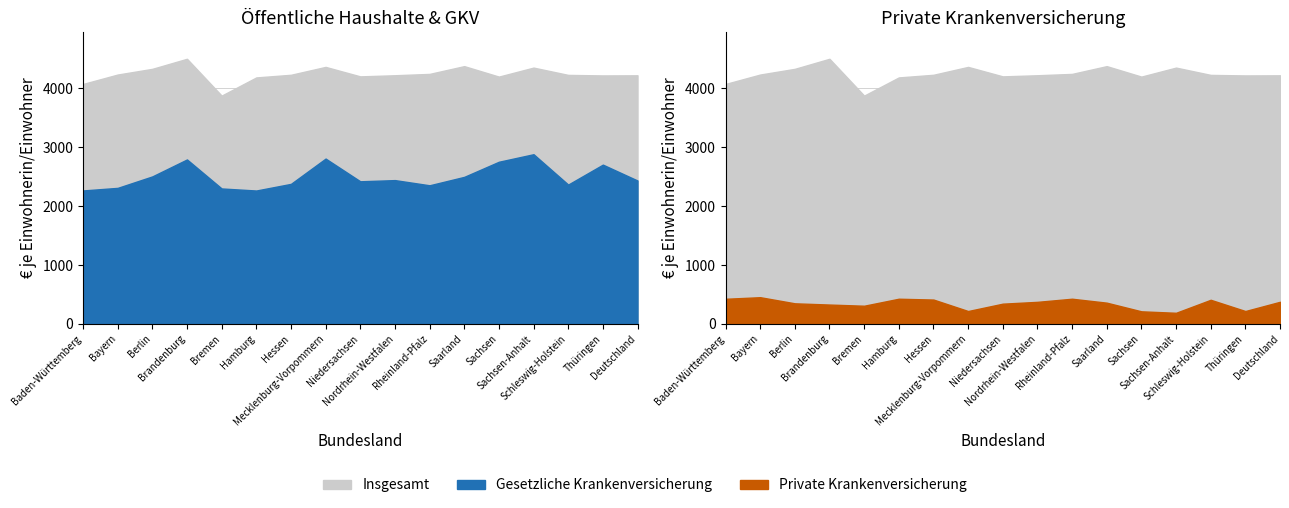

What is the label of the 15th point from the left?

Schleswig-Holstein